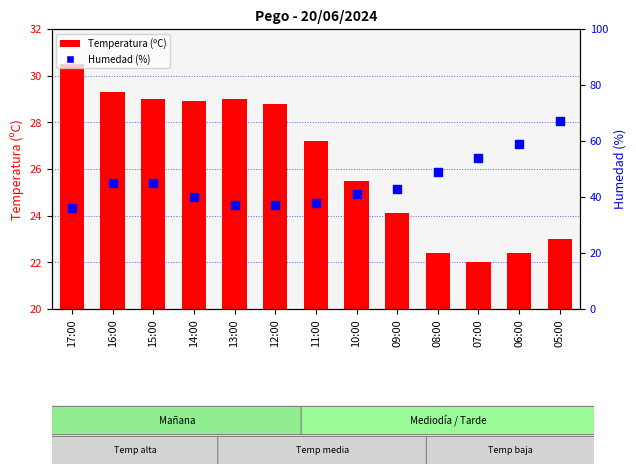

At how many categories does at least one series exceed 26?

13